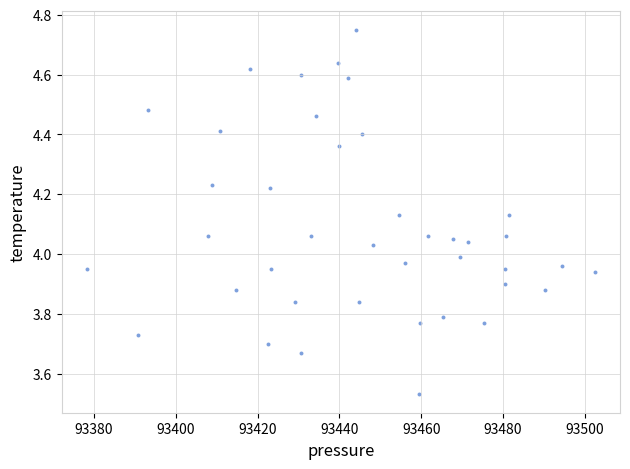

What is the range of X values (max minus min)?

124.1